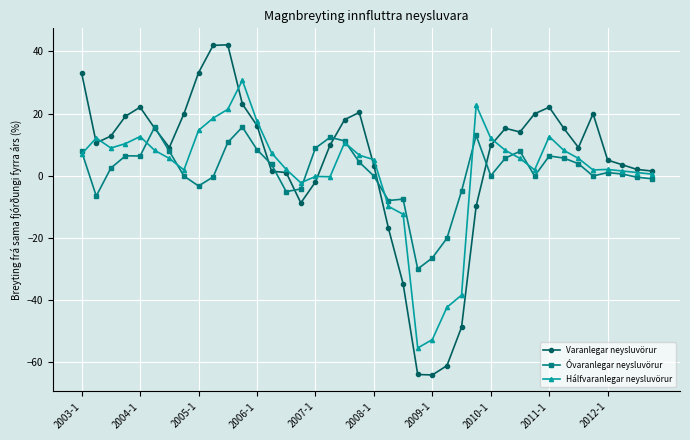

At how many categories does at least one series exceed 27?

5